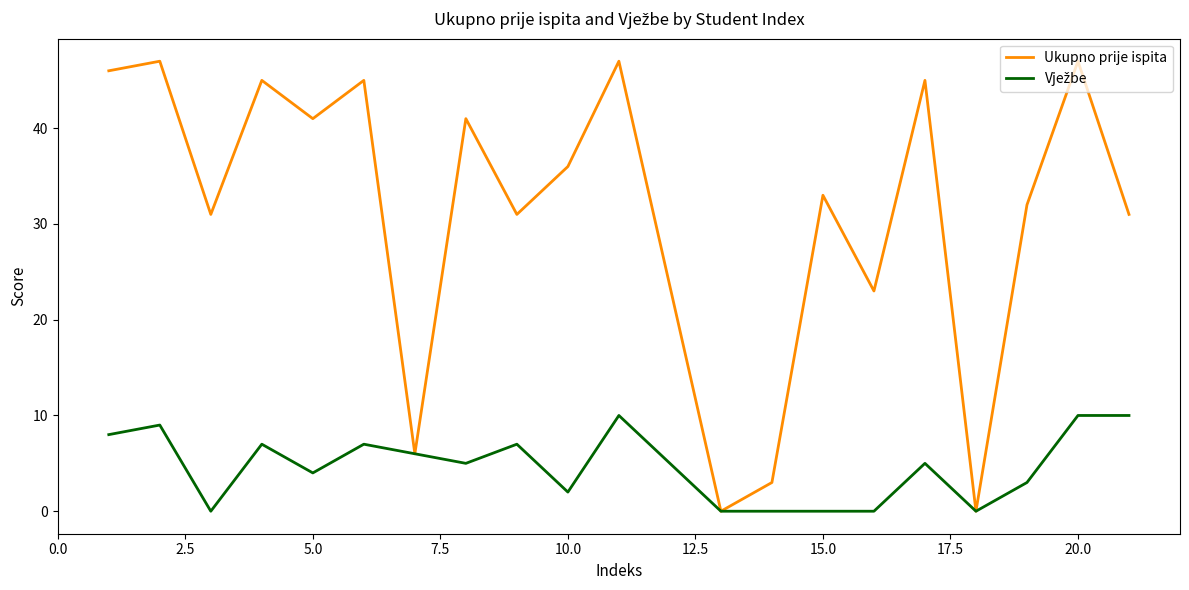

What is the maximum value for Ukupno prije ispita?

47